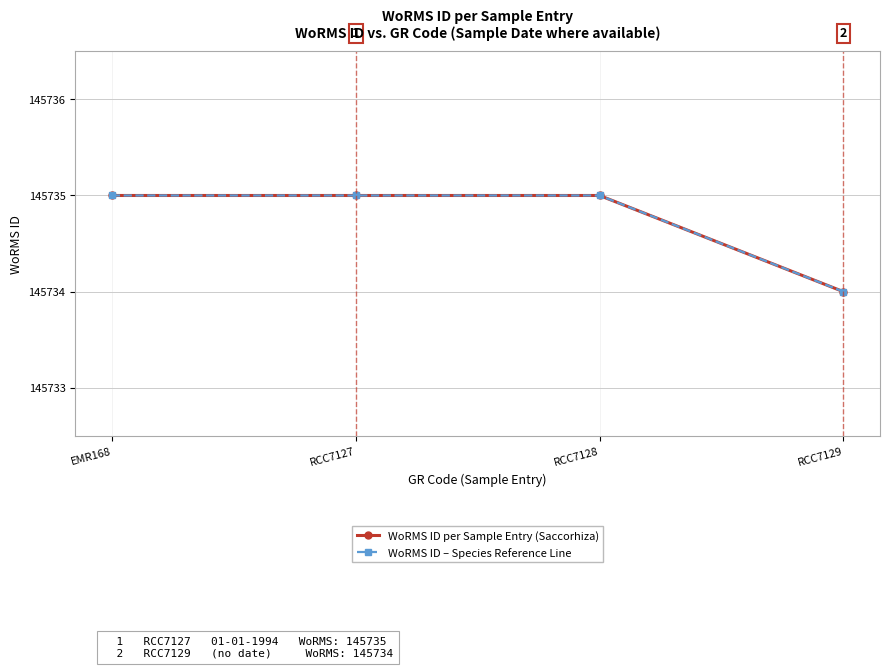

Does the chart have visible grid lines?

Yes